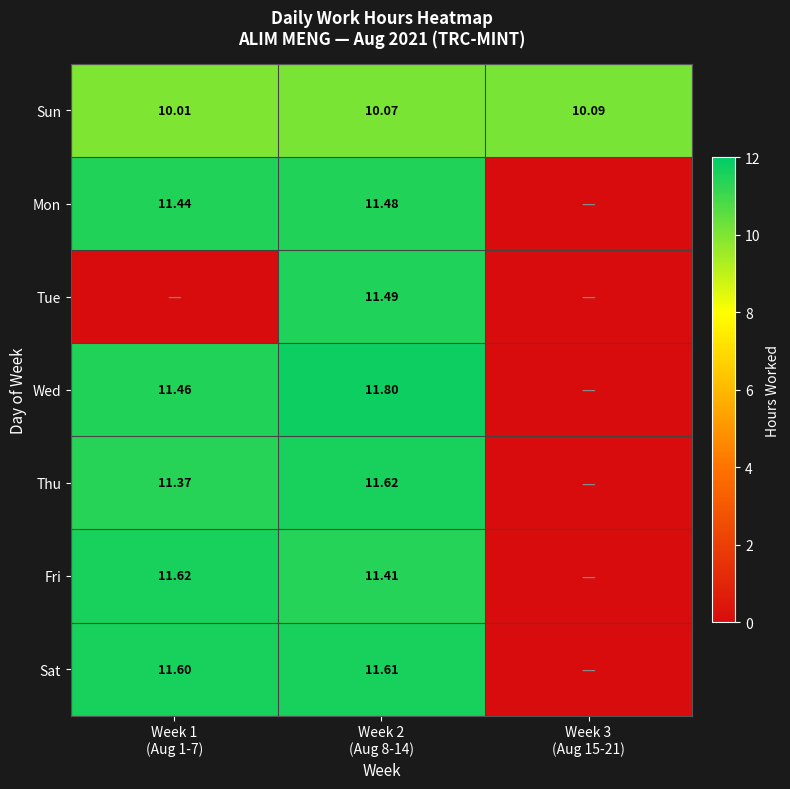

What is the difference between the maximum and minimum values in the Mon series?

11.5